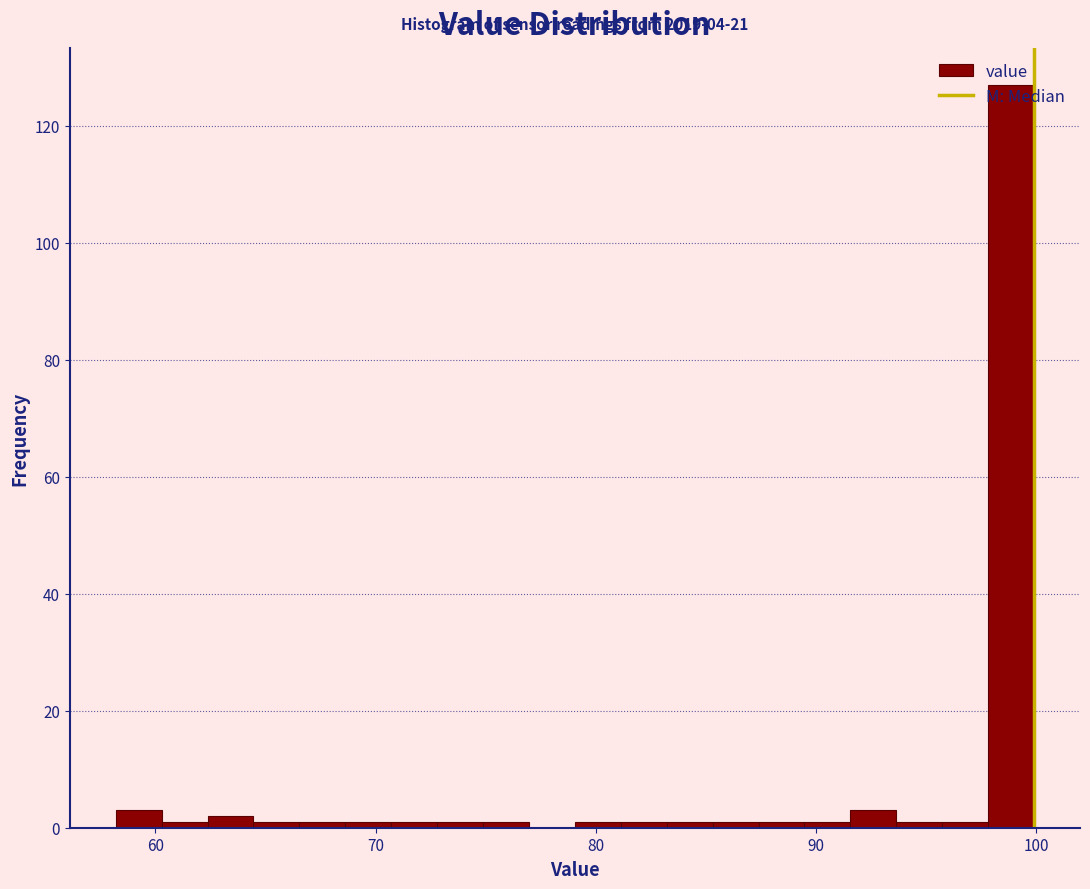

Around what value on the x-axis is the tallest bar? Give the approximate position of its centre, as read against the axis.

99